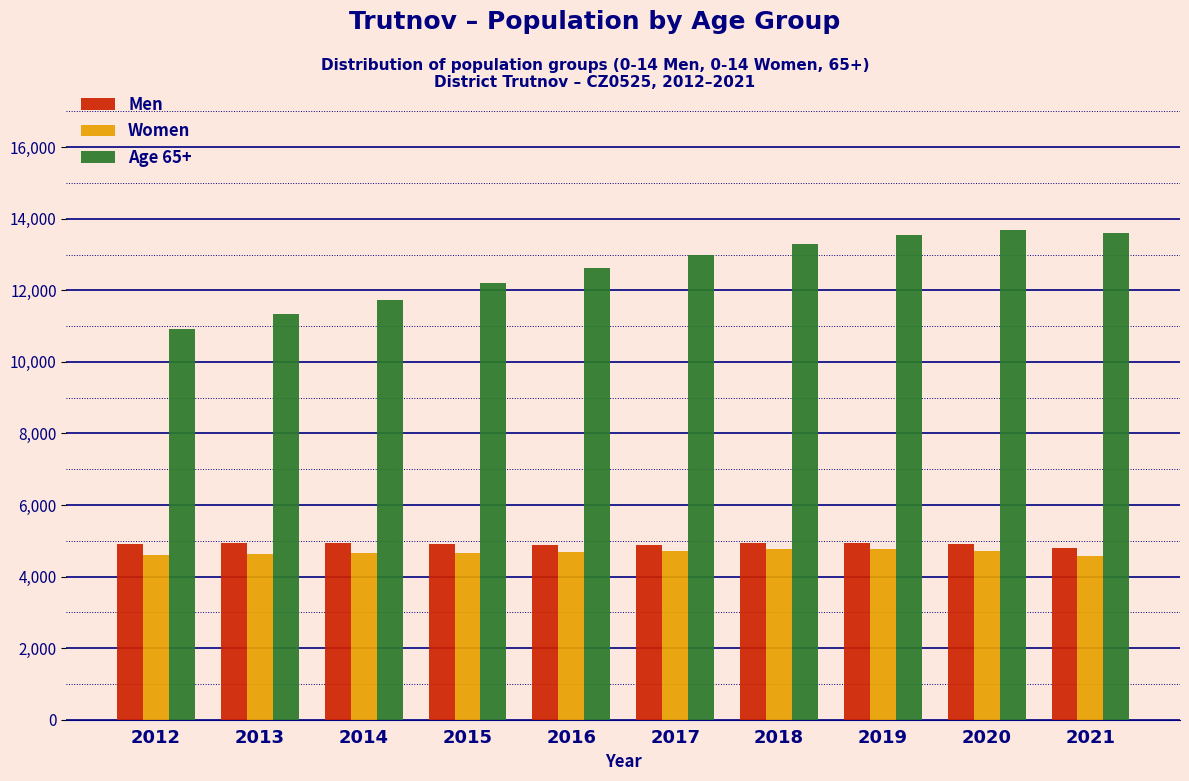

What is the total value across all series at 2018?

22979